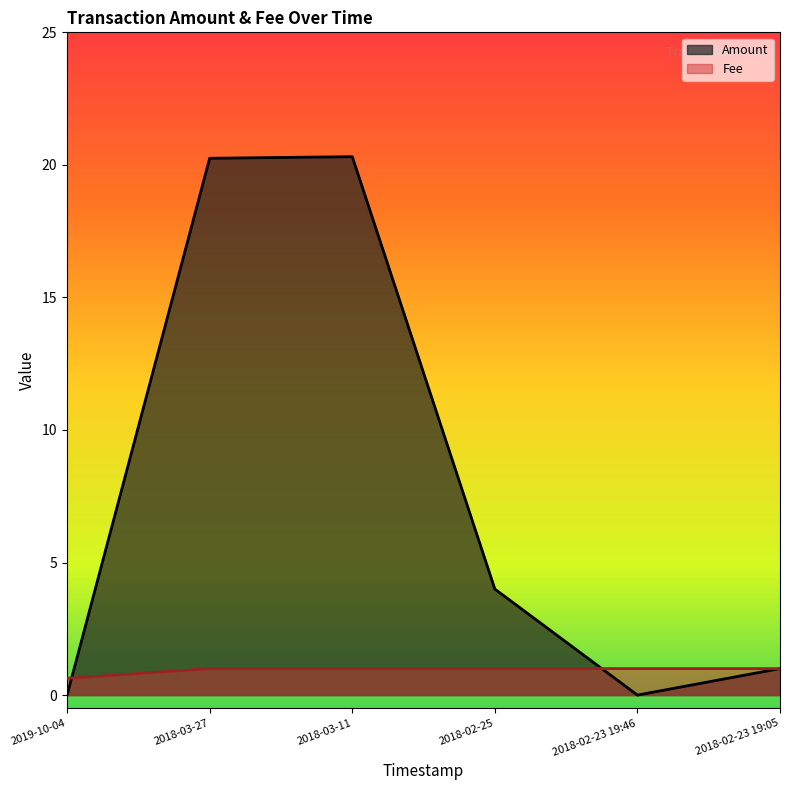

The Amount series shows 4.0 at 2018-02-25. True or false?

True